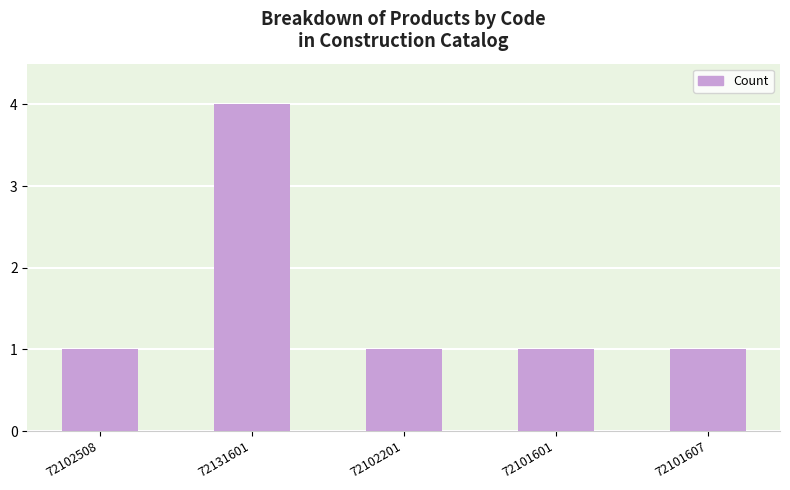

What is the label of the 5th bar from the right?

72102508